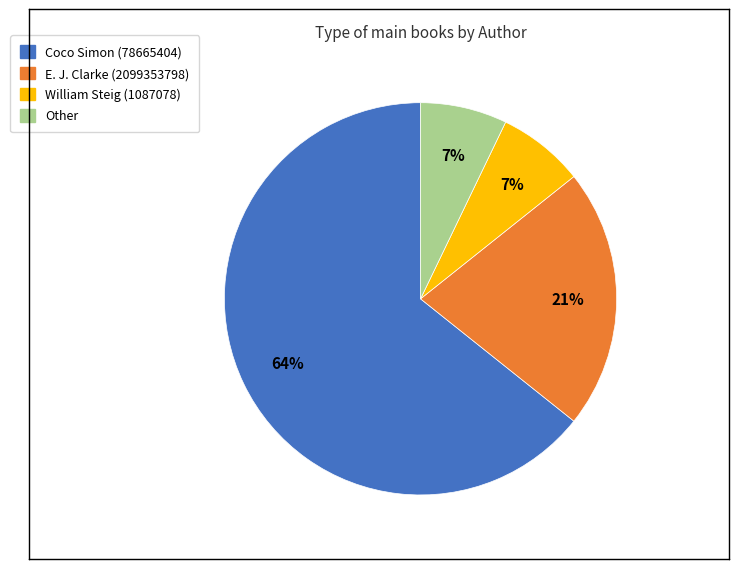

Which has a higher value, Coco Simon (78665404) or William Steig (1087078)?

Coco Simon (78665404)